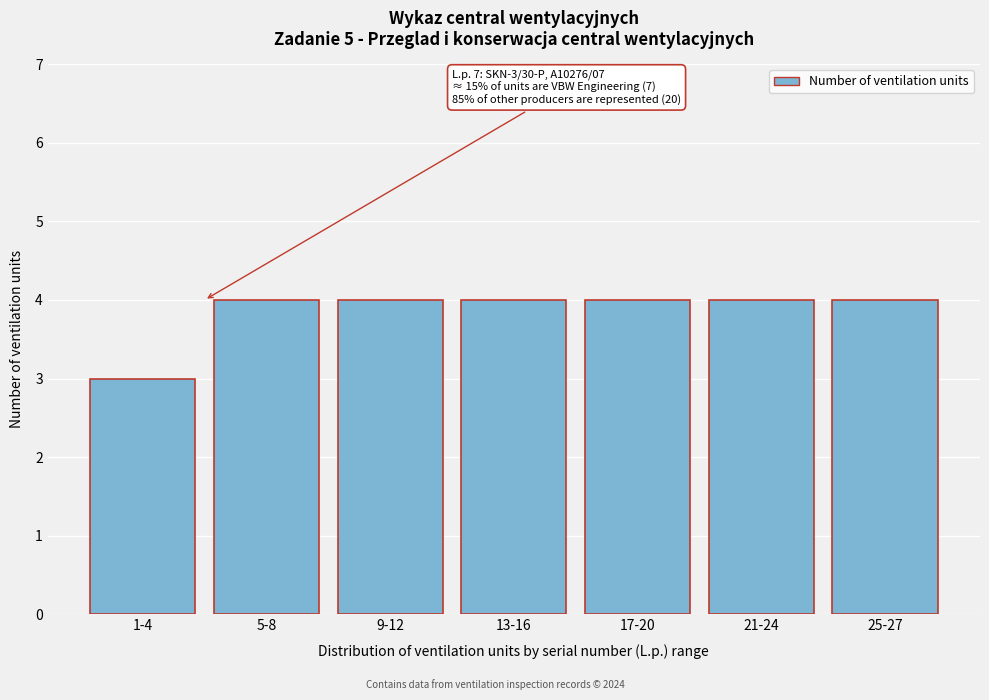

Reading right to left, what are all the values shown in this chart?

4	4	4	4	4	4	3